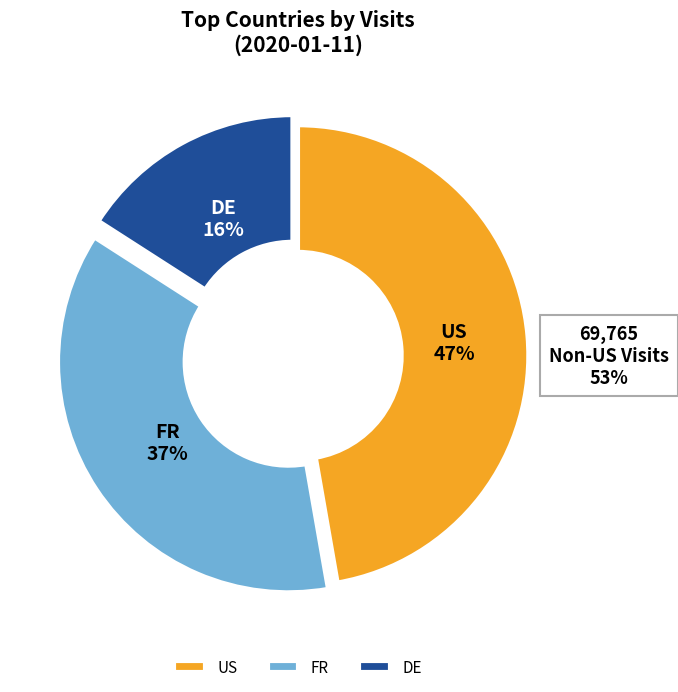

Combined, what portion of the pie is US and FR?

84.1%